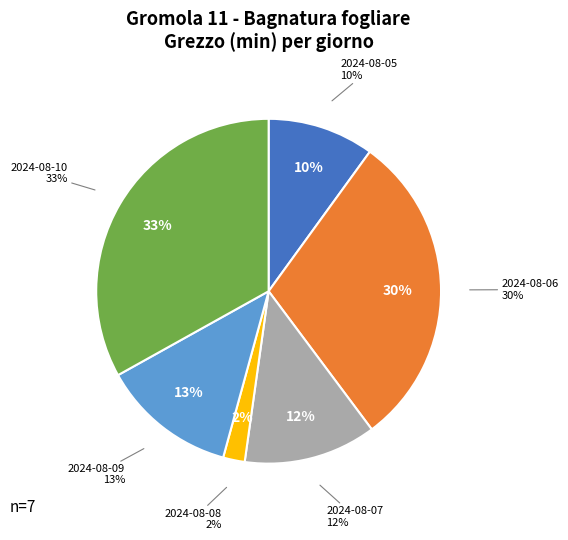

The 2024-08-10 slice represents 33% of the pie. True or false?

True